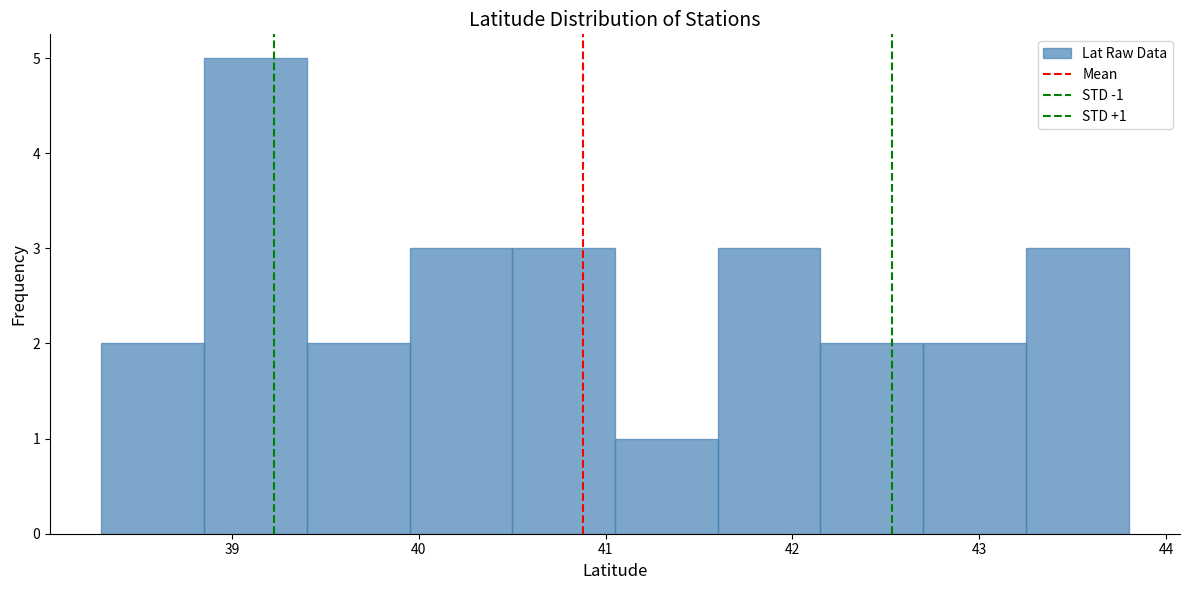

Which range on the x-axis has the tallest bar?

38.85 to 39.40